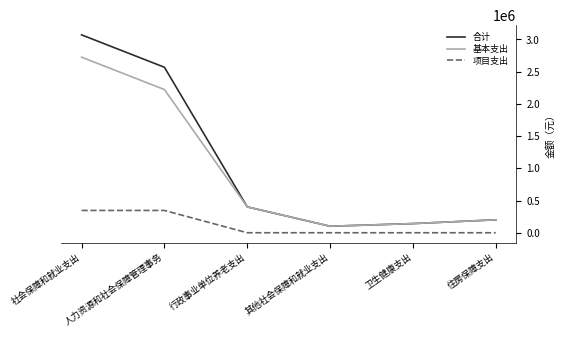

Reading right to left, what are all the values shown in this chart?

合计: 200581.9	142078.9	100985.6	401163.8	2566832.0	3068981.4
基本支出: 200581.9	142078.9	100985.6	401163.8	2220932.0	2723081.4
项目支出: 0.0	0.0	0.0	0.0	345900.0	345900.0